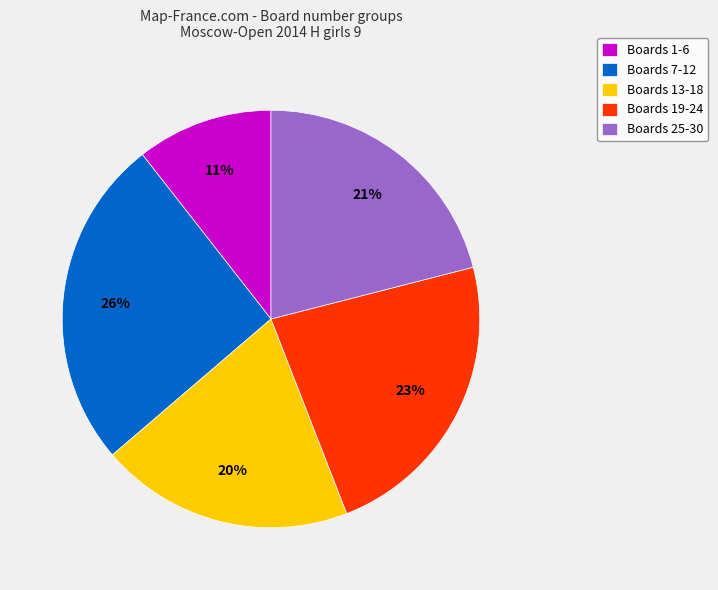

Rank the categories by value from highest to lowest.

Boards 7-12, Boards 19-24, Boards 25-30, Boards 13-18, Boards 1-6